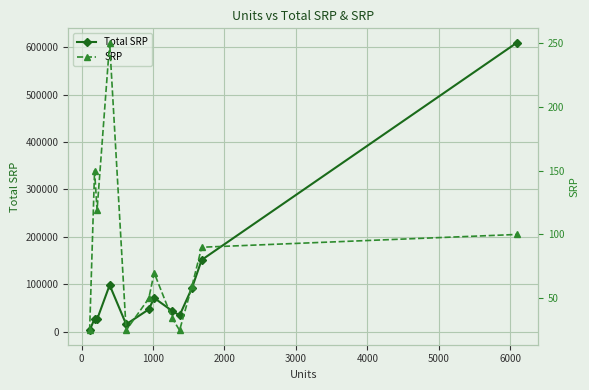

Which series has the largest range (max minus min)?

Total SRP